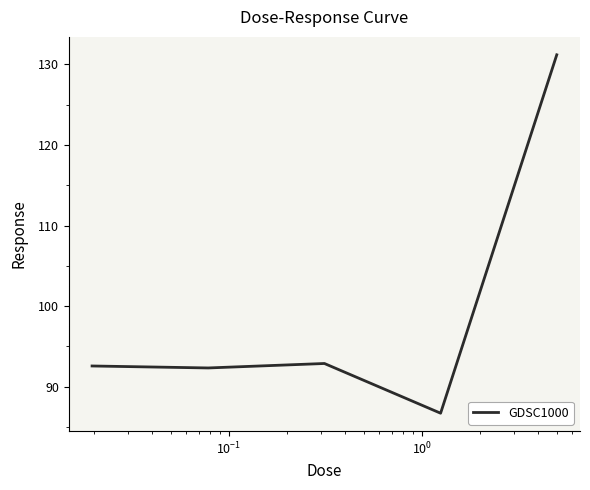

How many series are shown in this chart?

1